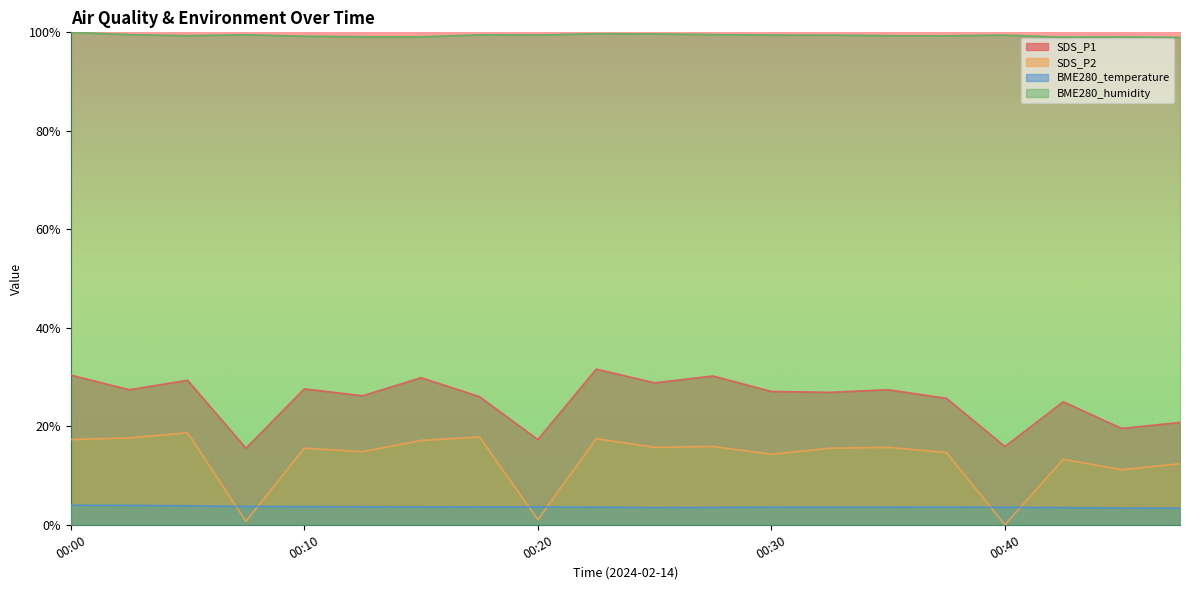

What is the difference between the BME280_temperature values at 00:05 and 00:23?

0.3